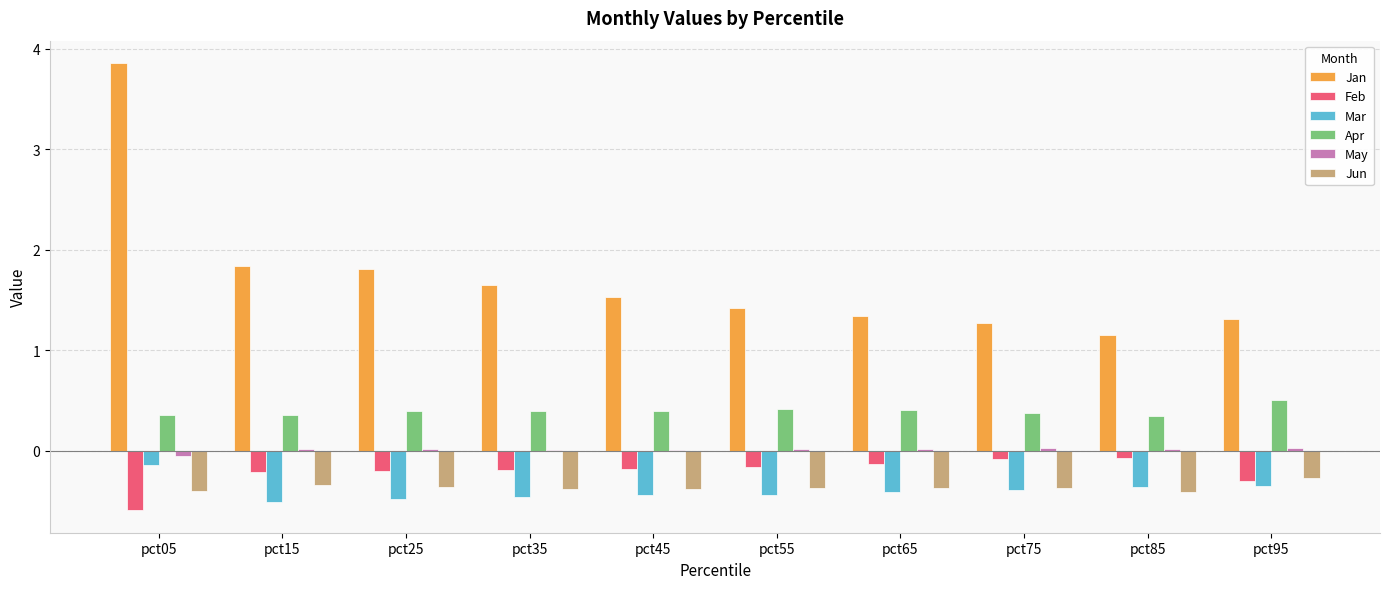

What is the maximum value for Apr?

0.5